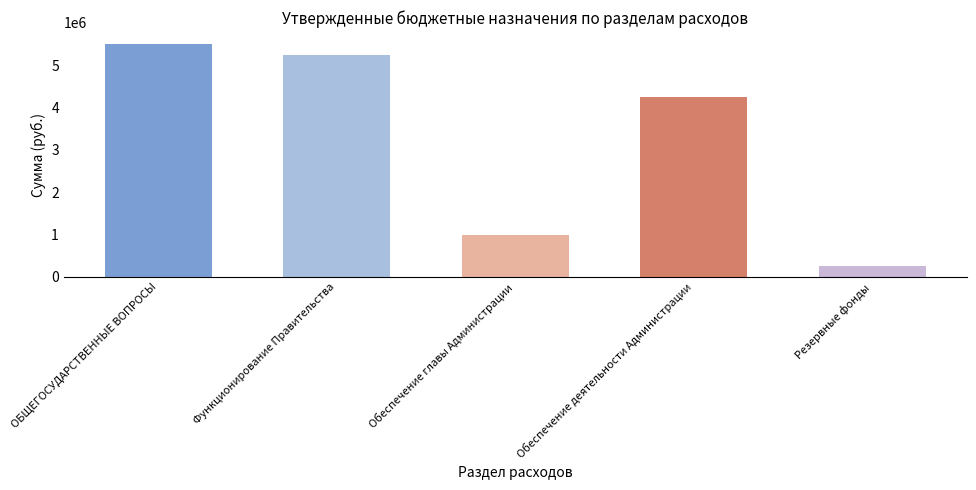

How many data points are less than 4252180?

2